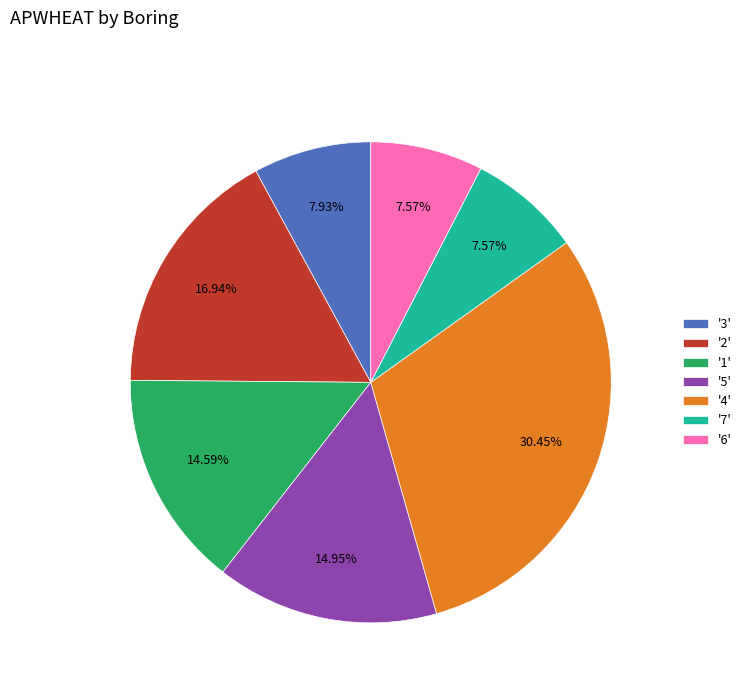

Does any single category account for the majority?

No